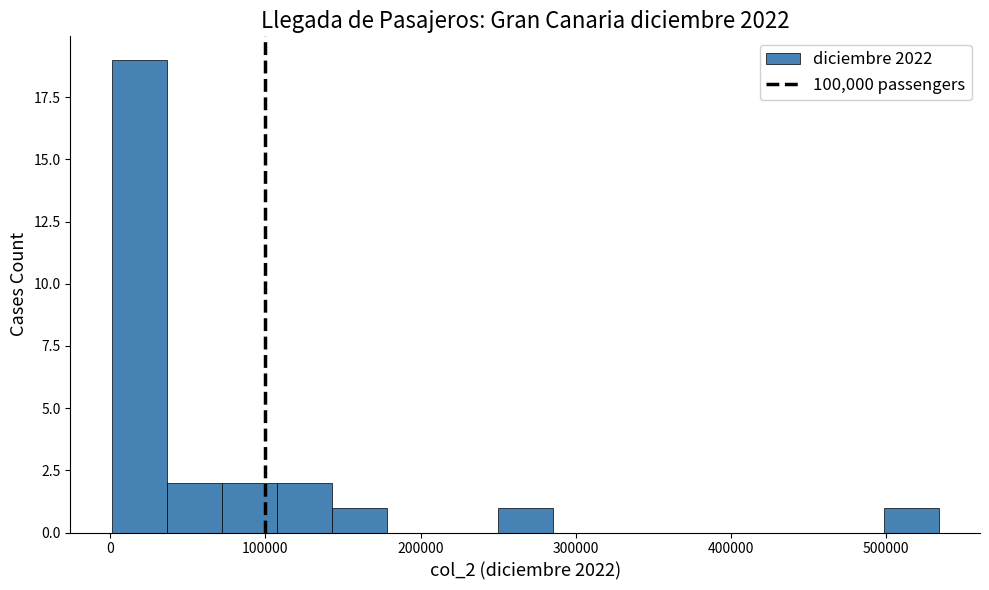

Around what value on the x-axis is the tallest bar? Give the approximate position of its centre, as read against the axis.

20000